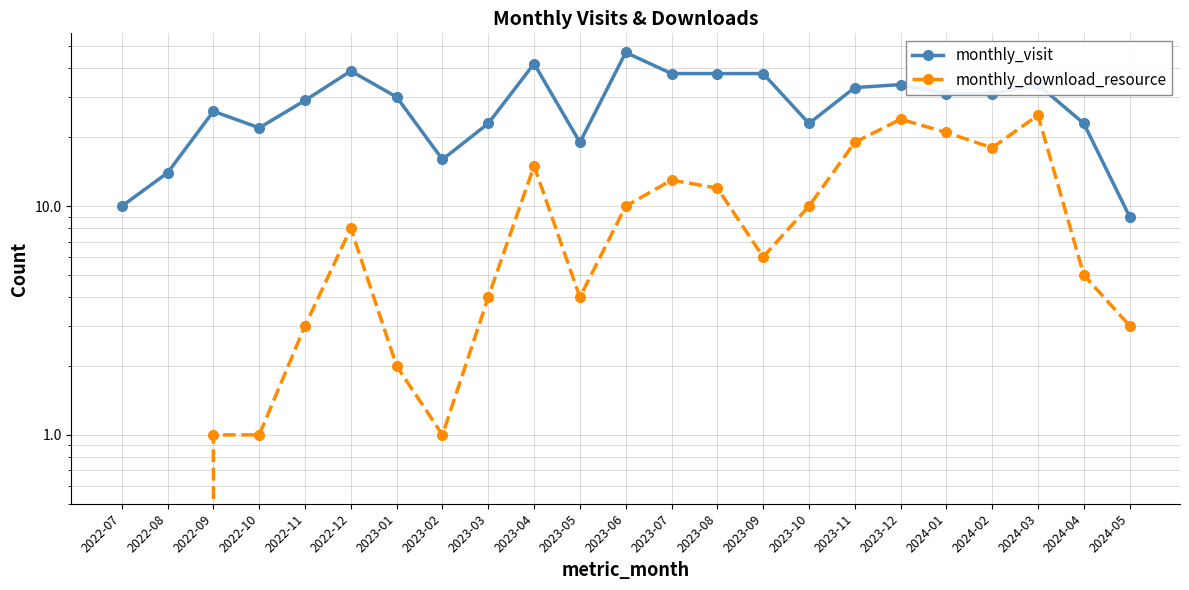

True or false: monthly_visit and monthly_download_resource intersect in this chart.

False